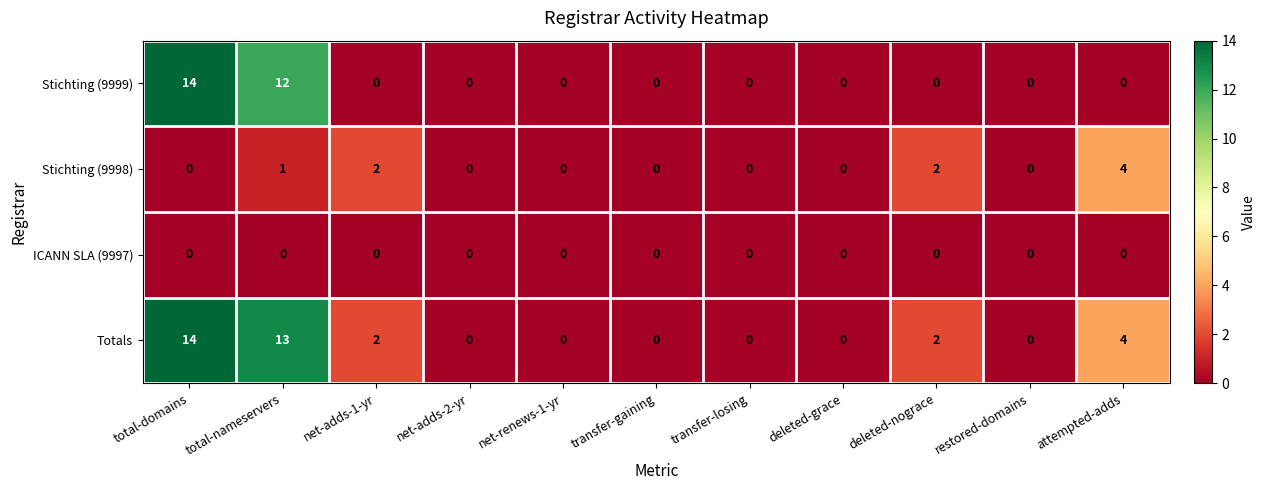

Where is Stichting (9999) nearest to the value 7?

total-nameservers